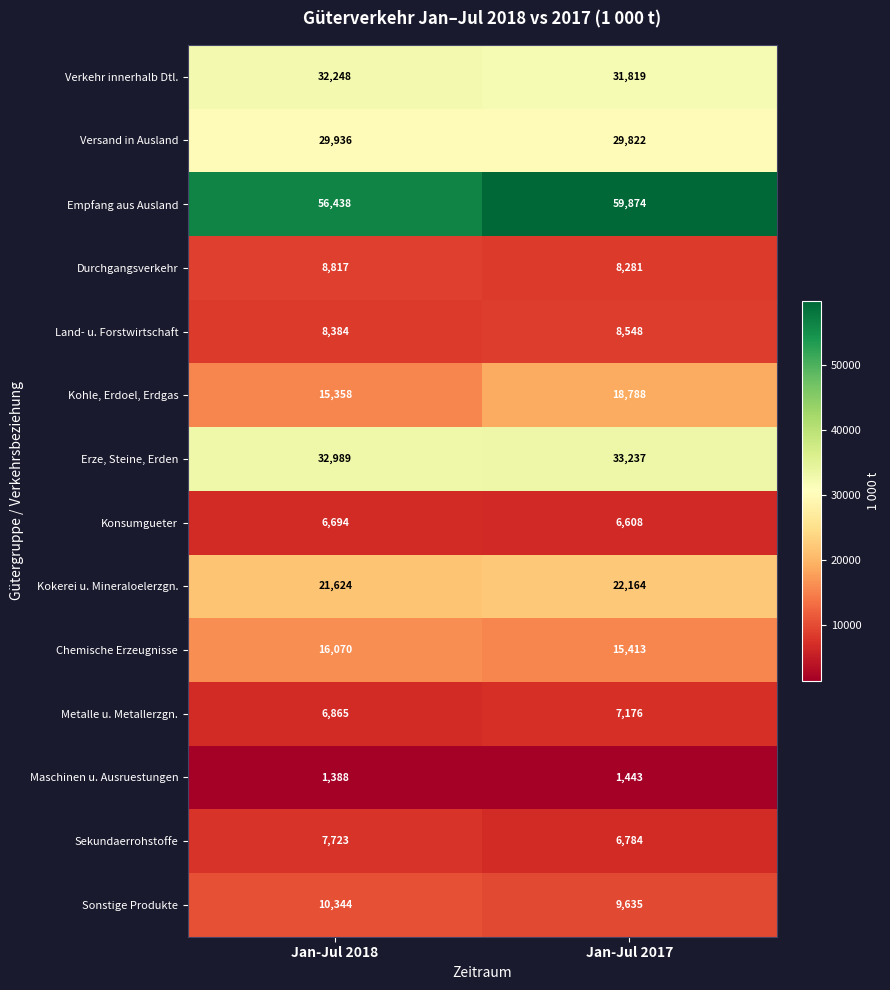

Which series has the largest total across all categories?

Empfang aus Ausland